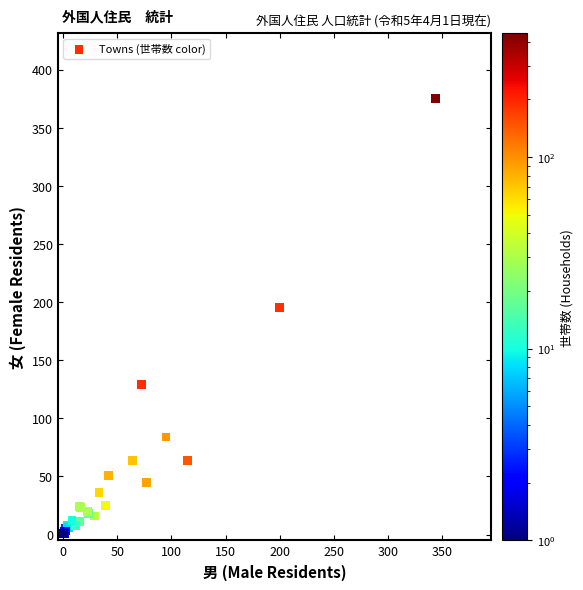

What Y value in the scatter plot is closest to 188?

195